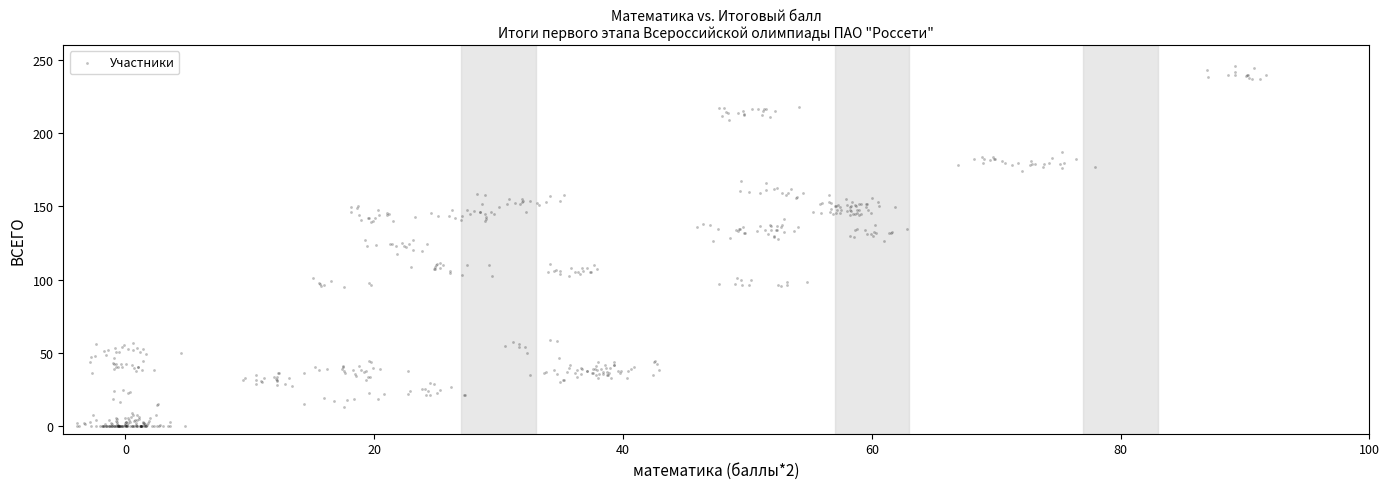

What is the range of Y values (max minus min)?

245.7